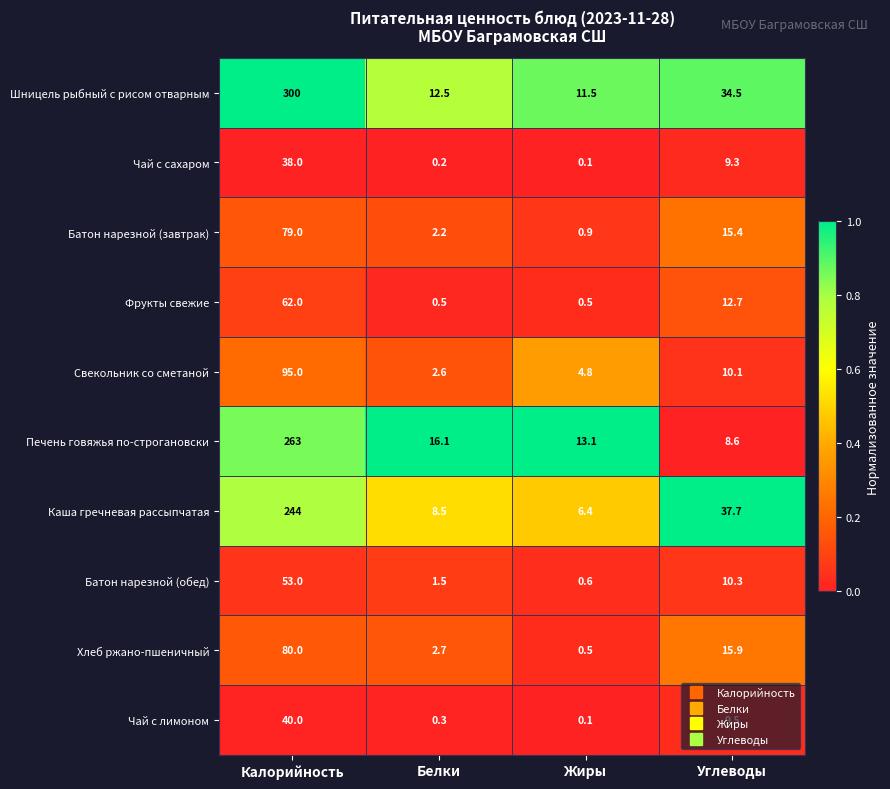

What is the difference between the highest and lowest values at Углеводы?

29.1